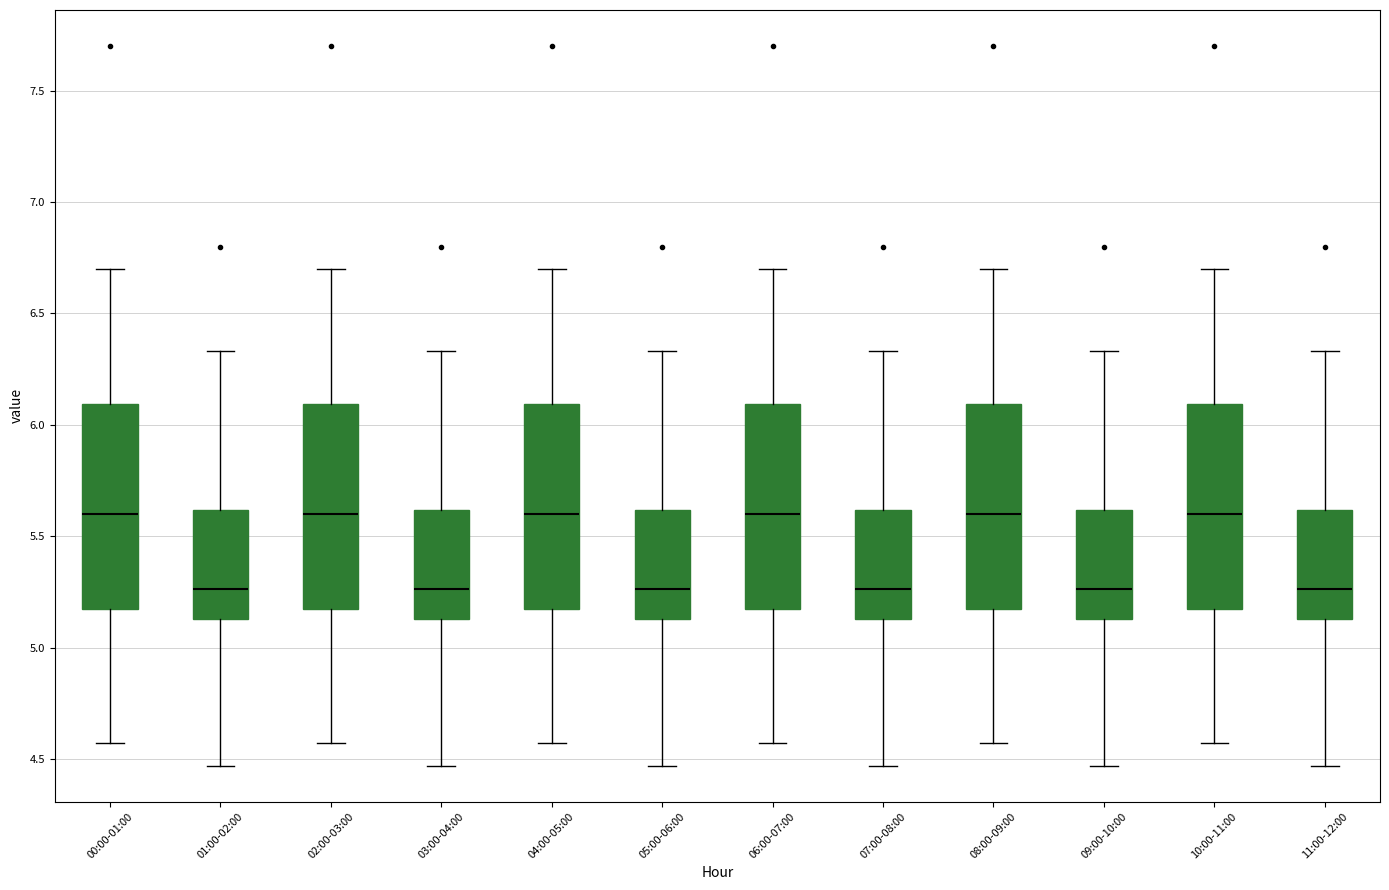

Where is the lower edge of the box for 06:00-07:00 on the y-axis? The values are not printed on the chart, so give them approximately, as read against the axis.

5.20